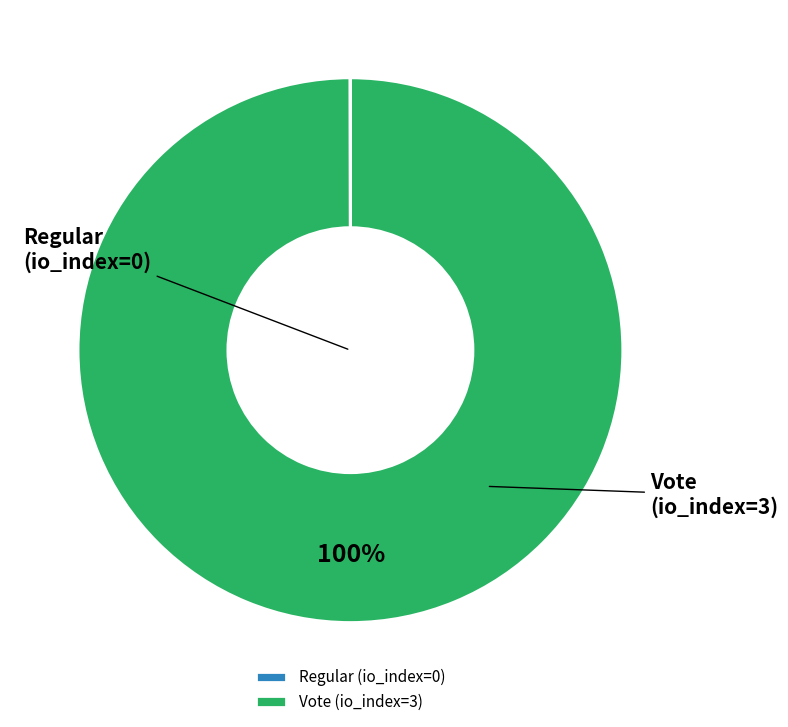

Count the number of slices in the pie.

2